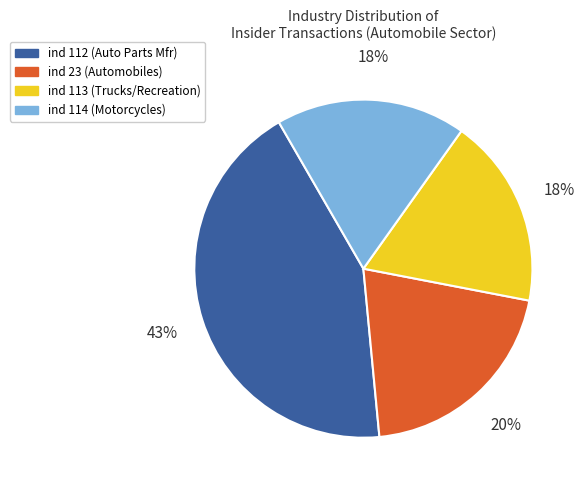

How many slices are in this pie chart?

4